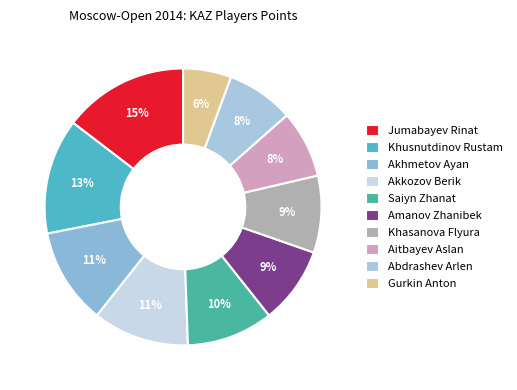

Rank the categories by value from highest to lowest.

Jumabayev Rinat, Khusnutdinov Rustam, Akhmetov Ayan, Akkozov Berik, Saiyn Zhanat, Amanov Zhanibek, Khasanova Flyura, Aitbayev Aslan, Abdrashev Arlen, Gurkin Anton